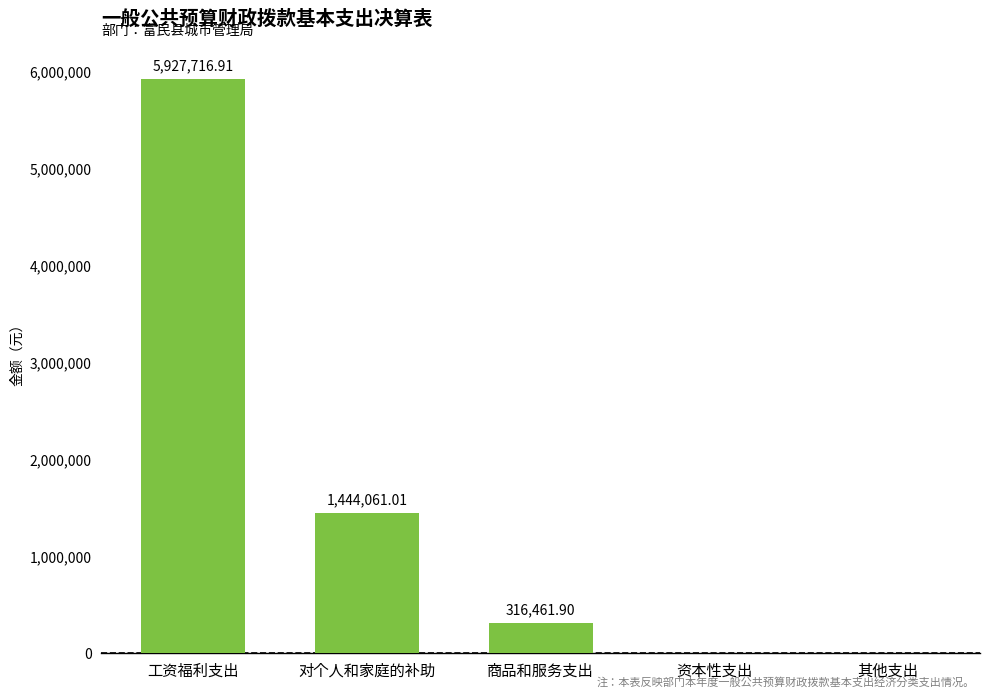

What is the change in value from 工资福利支出 to 对个人和家庭的补助?

-4483655.9